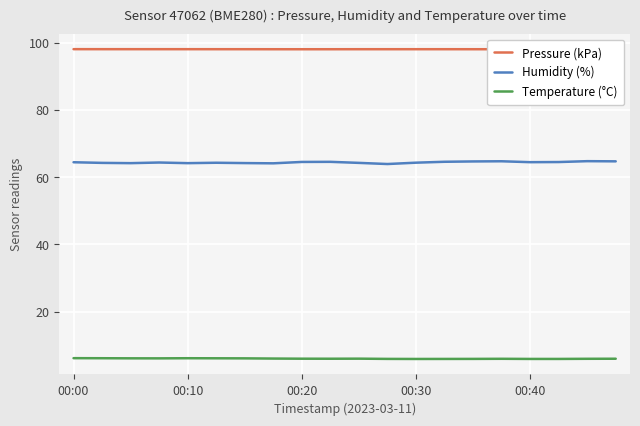

How many interior local valleys does the Temperature (°C) series have?

3